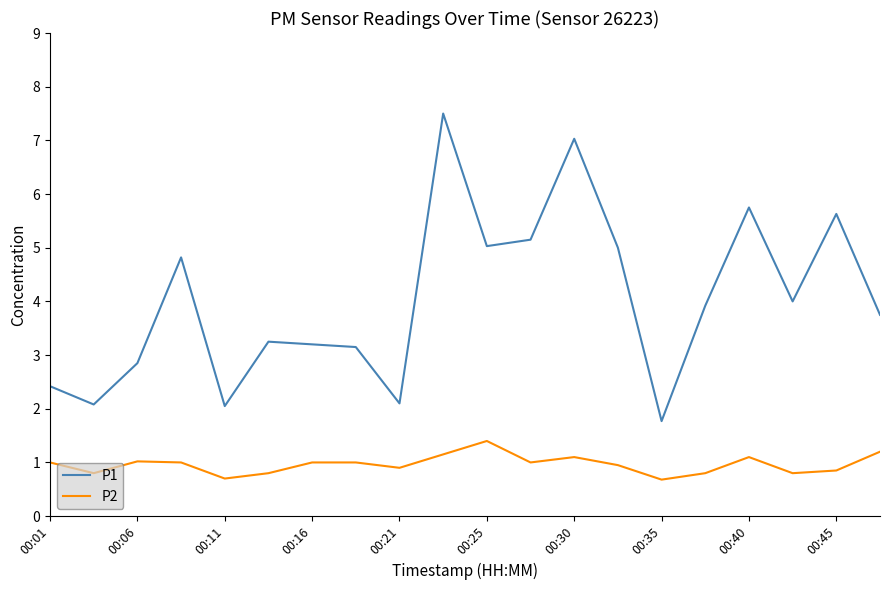

What is the lowest value of the P2 series?

0.7